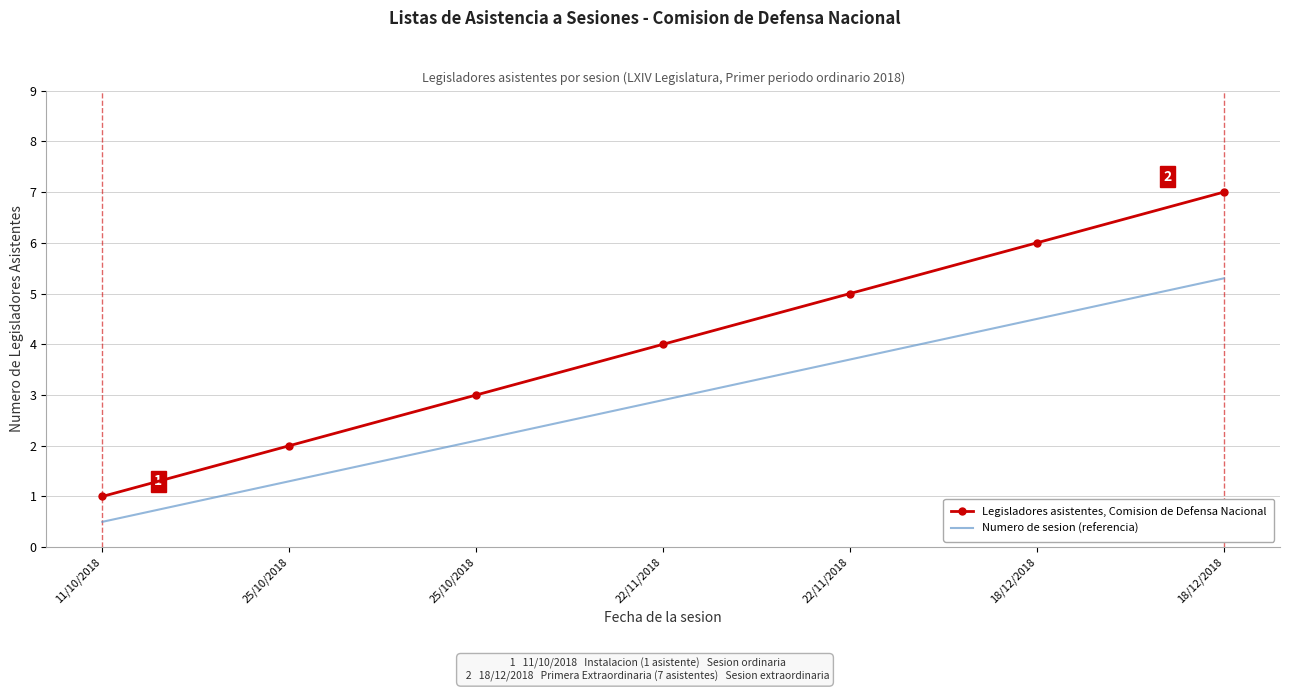

What is the difference between the maximum and minimum values in the Legisladores asistentes, Comision de Defensa Nacional series?

6.0